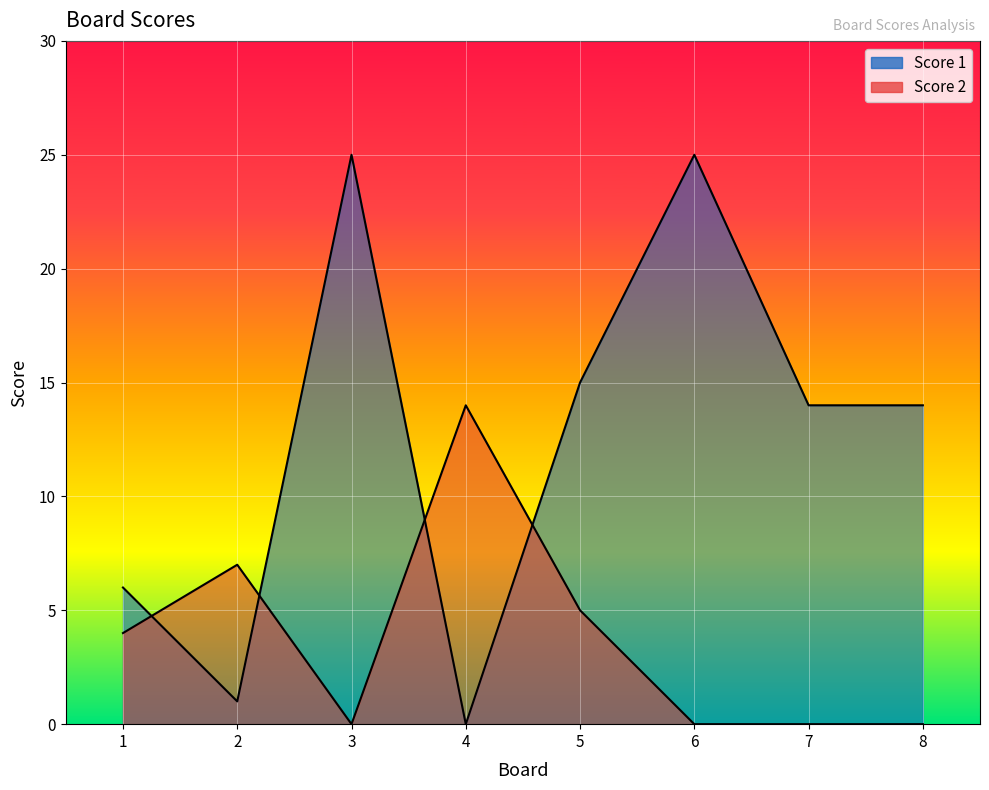

Which has a higher value, 7 or 2?

7